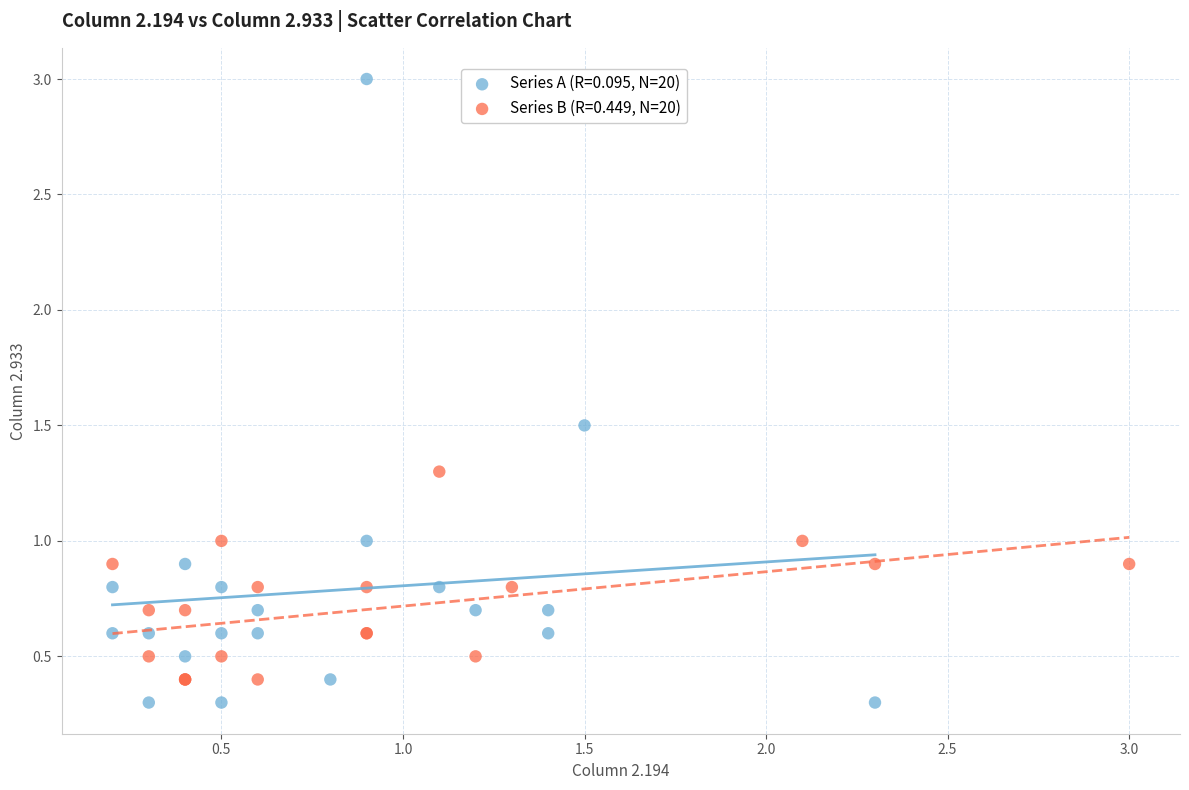

Which series has the widest spread of Y values?

Series A (R=0.095, N=20)